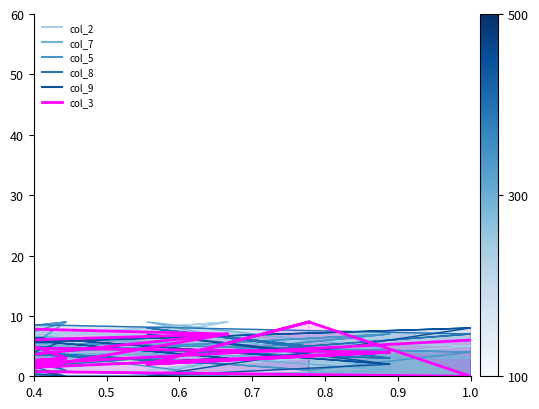

Reading left to right, extract all data points from this chart.

col_2: 3	1	6	4	9	2	7	8	5	3	1	6	4	9	2	7	8	5
col_7: 6	0	1	8	5	7	2	4	3	6	9	1	8	5	7	2	4	3
col_5: 1	3	7	2	0	0	9	6	4	1	3	7	2	0	5	9	6	4
col_8: 5	8	3	6	2	4	0	0	7	5	8	3	6	2	4	1	9	7
col_9: 4	0	2	9	3	1	0	5	8	4	7	2	9	3	1	6	5	8
col_3: 9	2	4	0	7	0	3	1	0	9	2	4	5	7	8	3	1	6